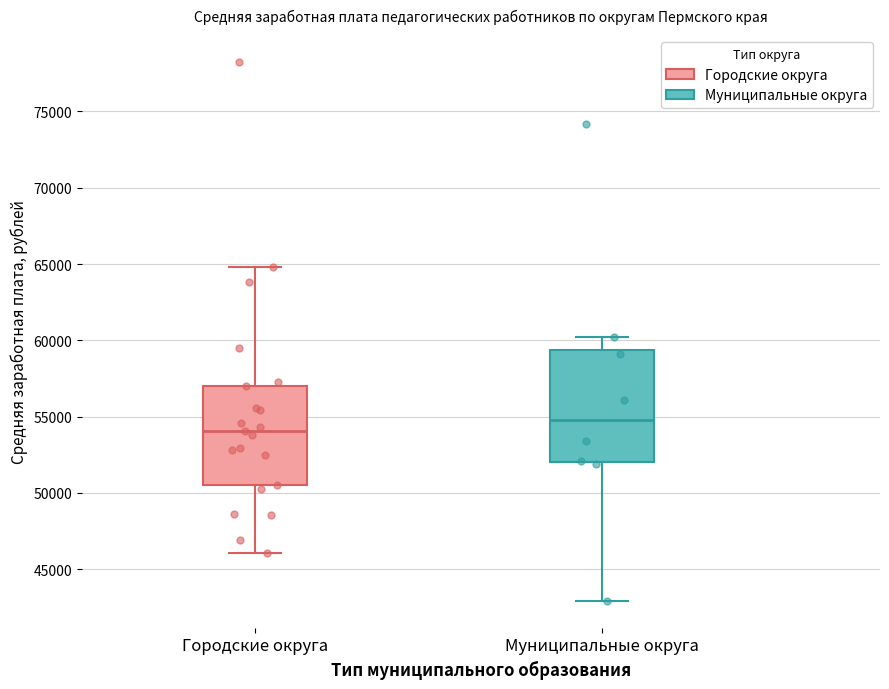

Where is the lower edge of the box for Муниципальные округа on the y-axis? The values are not printed on the chart, so give them approximately, as read against the axis.

52000